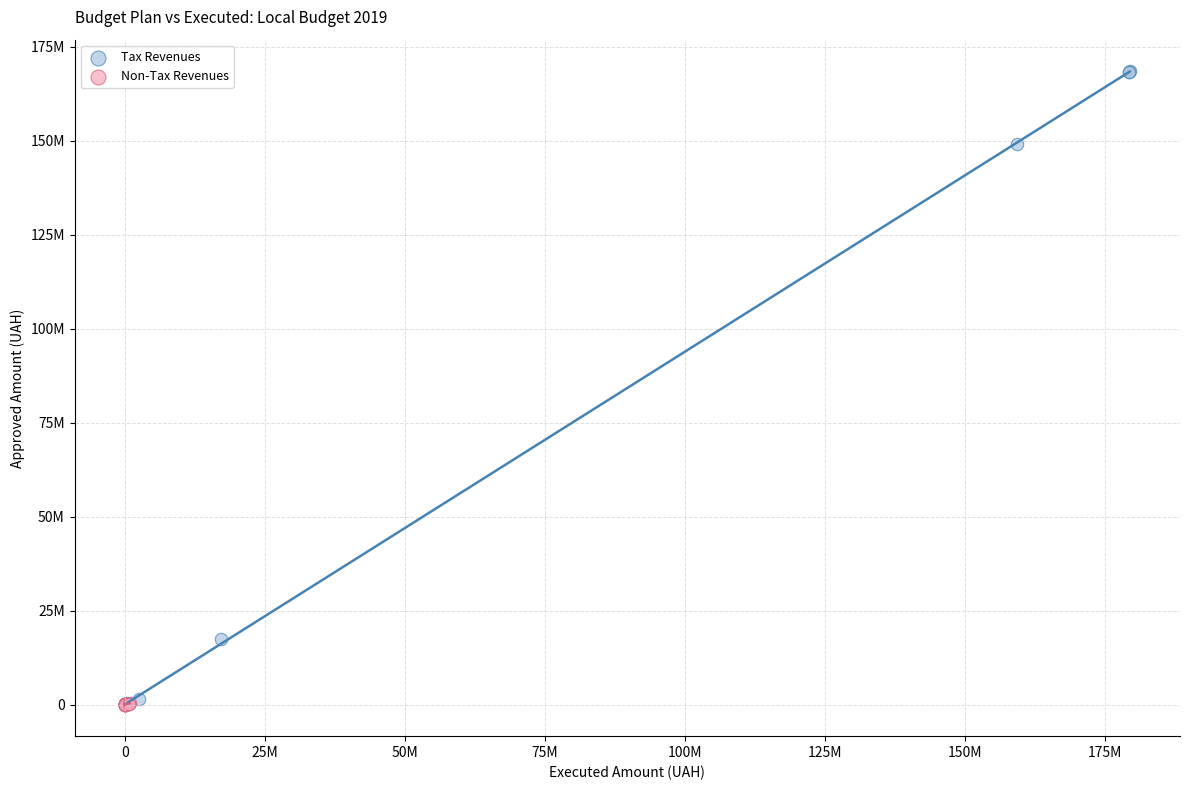

What are all the series names shown in the legend?

Tax Revenues, Non-Tax Revenues